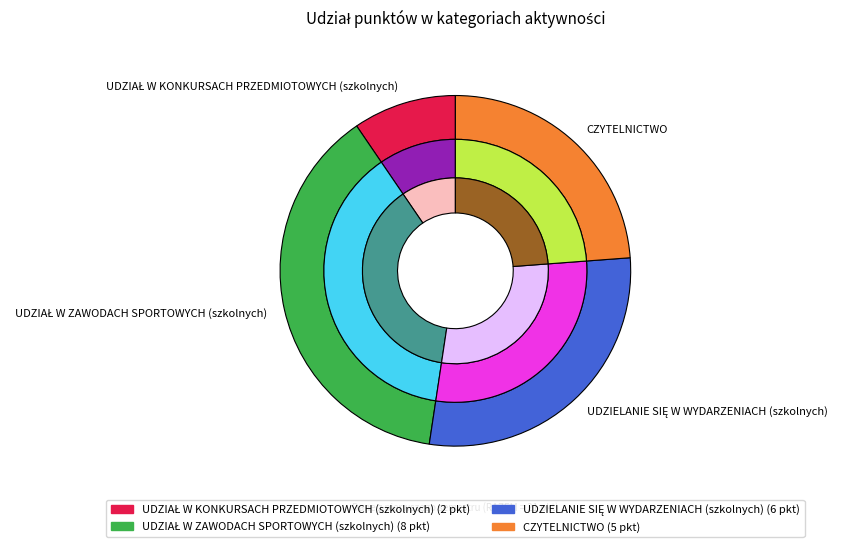

Do CZYTELNICTWO and UDZIELANIE SIĘ W WYDARZENIACH (szkolnych) together represent more than half of the pie?

Yes